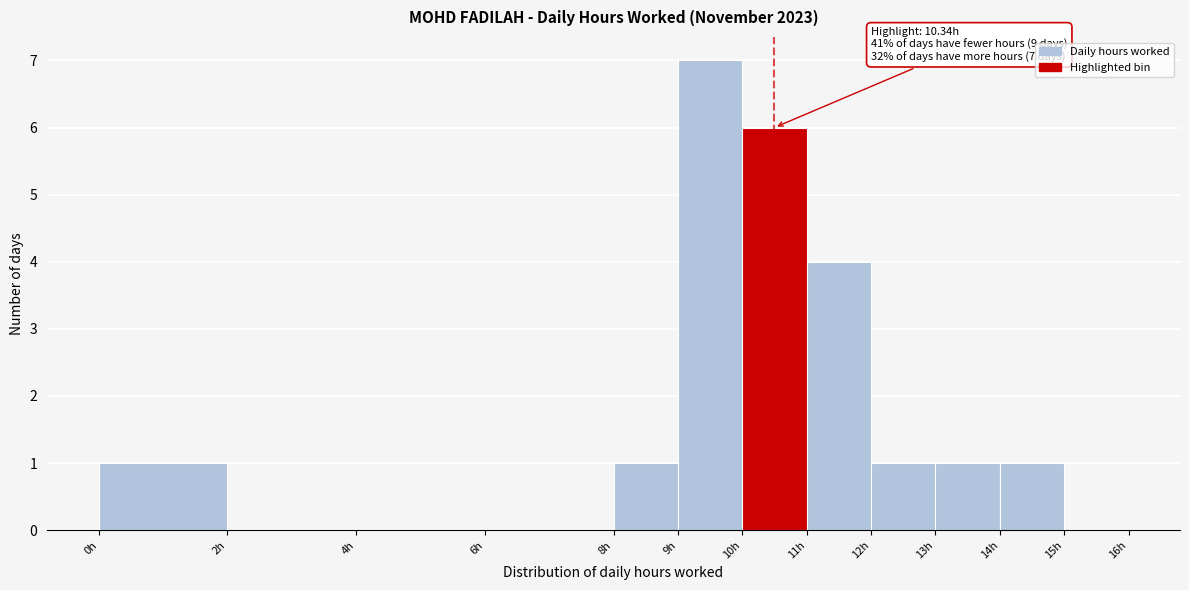

Over which range of the x-axis is the bar tallest?

9 to 10